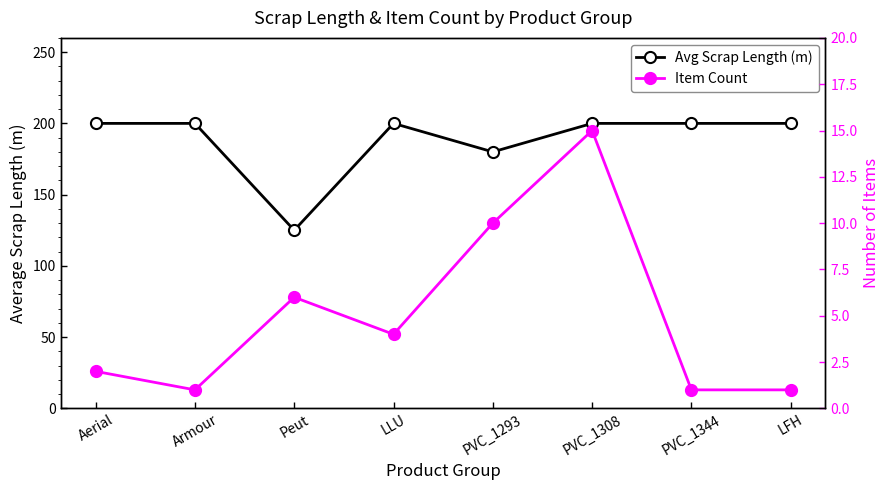

Rank the series by their maximum value, from lowest to highest.

Item Count, Avg Scrap Length (m)